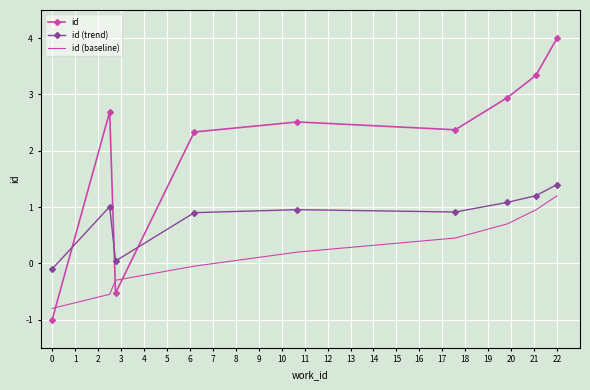

How many negative values does the id (baseline) series have?

4